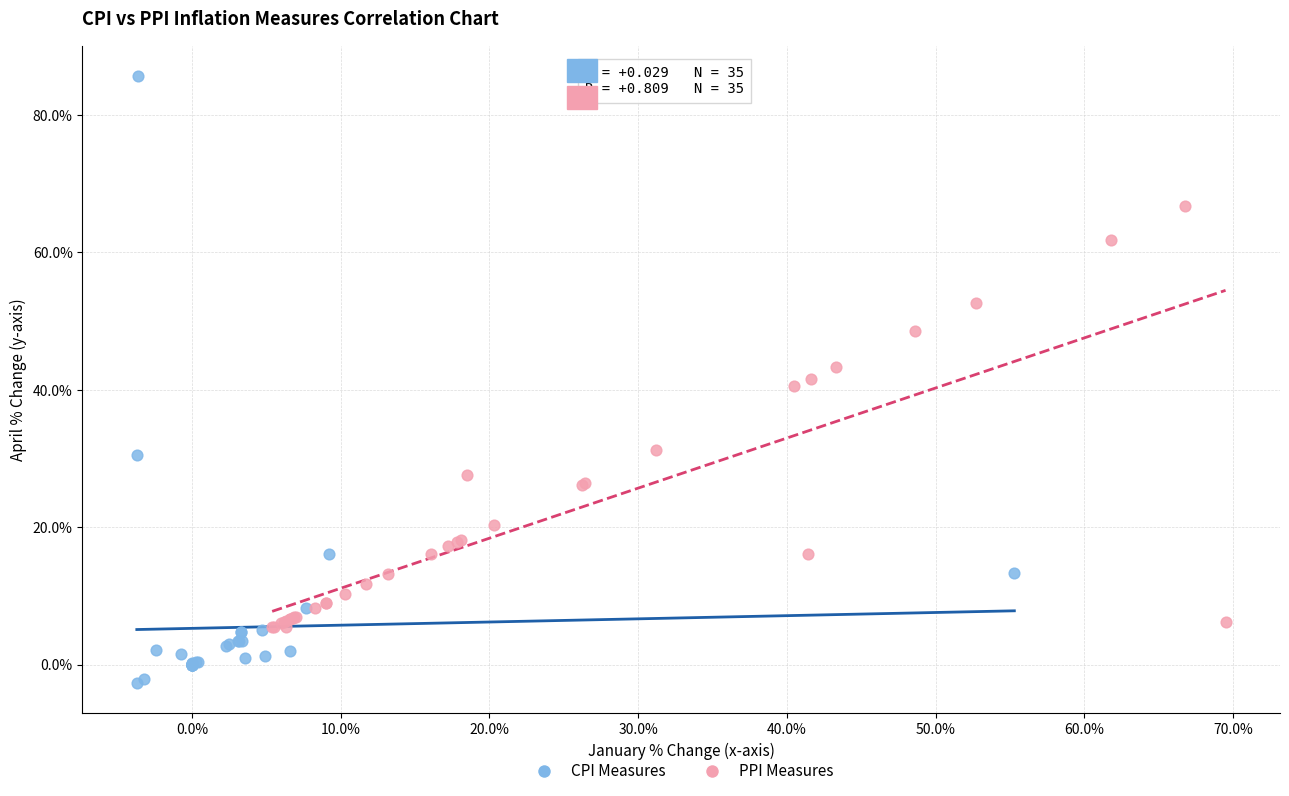

Which series contains the lowest Y value?

CPI Measures